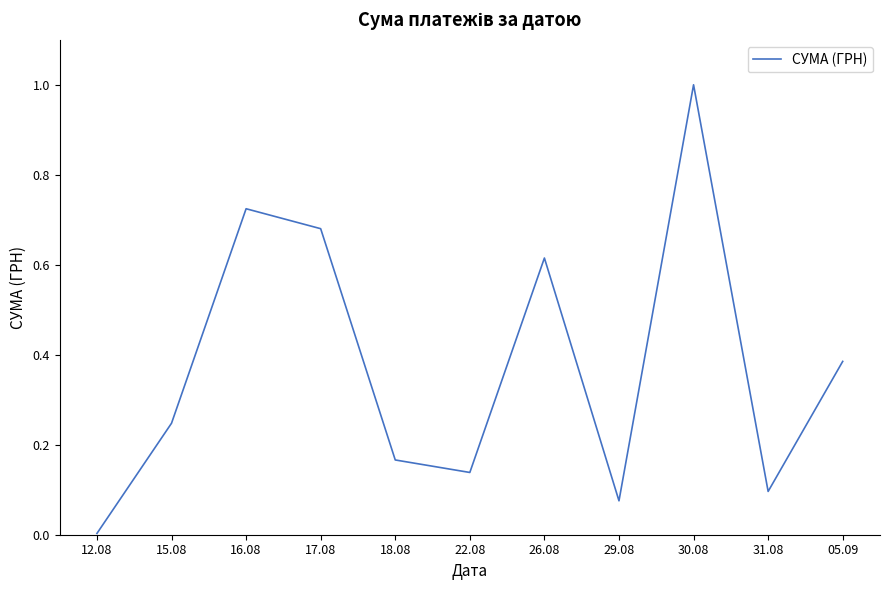

Rank the categories by value from highest to lowest.

30.08, 16.08, 17.08, 26.08, 05.09, 15.08, 18.08, 22.08, 31.08, 29.08, 12.08